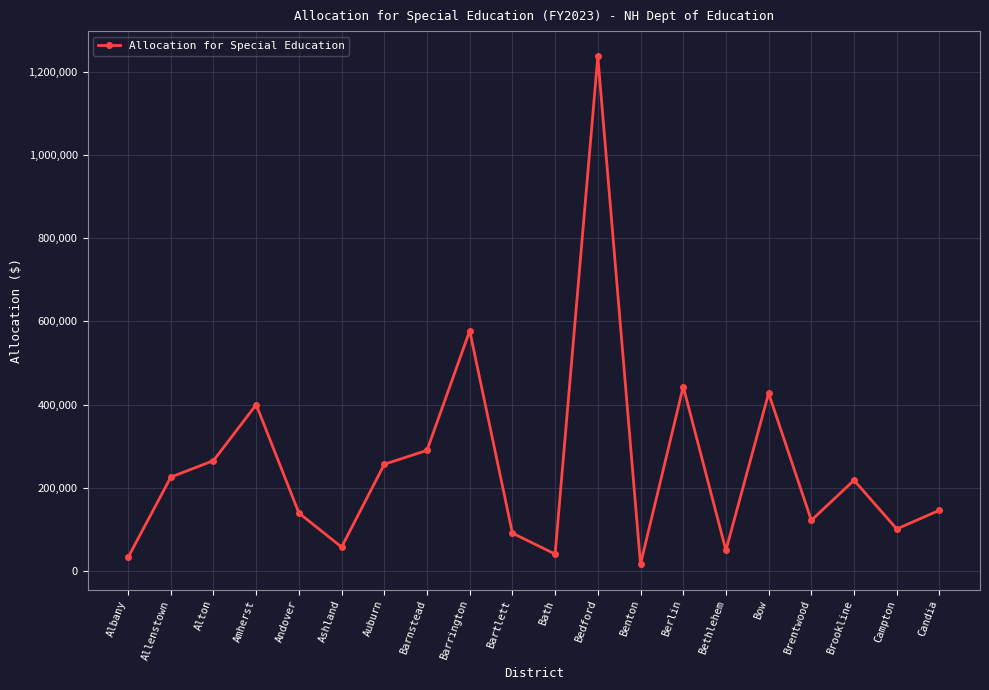

The chart shows a value of 290005.2 at Barnstead. True or false?

True